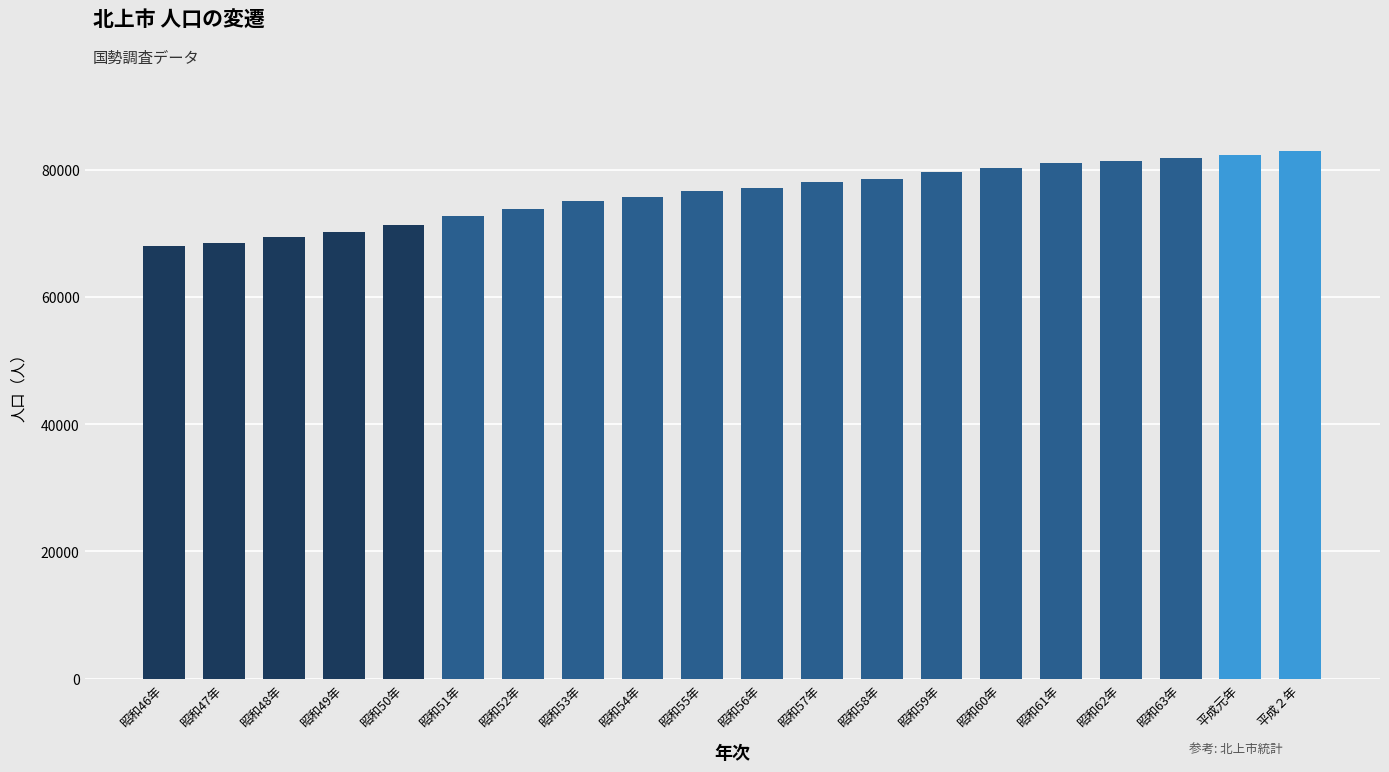

How many data points does each series have?

20